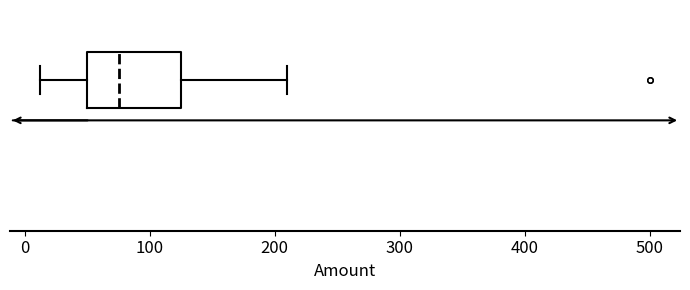

Transcribe this box plot: give where the median line is, the range the box spans, and where the two whiskers end, as read against the x-axis. The values are not printed on the chart, so give them approximately, as read against the axis.

median 80, box 50 to 130, whiskers 10 to 210